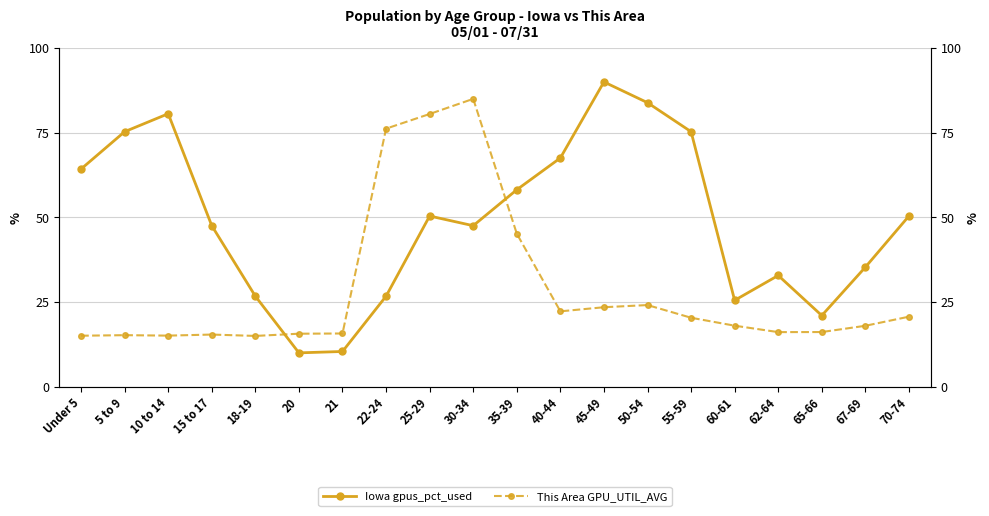

After their last crossing, which series has the higher values: Iowa gpus_pct_used or This Area GPU_UTIL_AVG?

Iowa gpus_pct_used